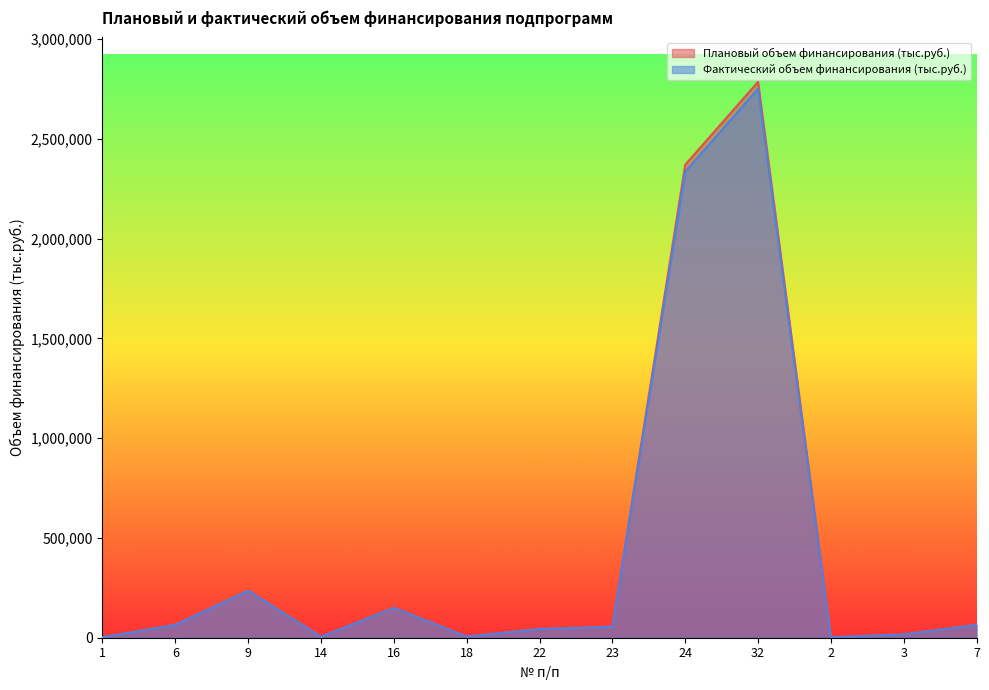

The value of Плановый объем финансирования (тыс.руб.) at 22 is 17112.4. True or false?

False